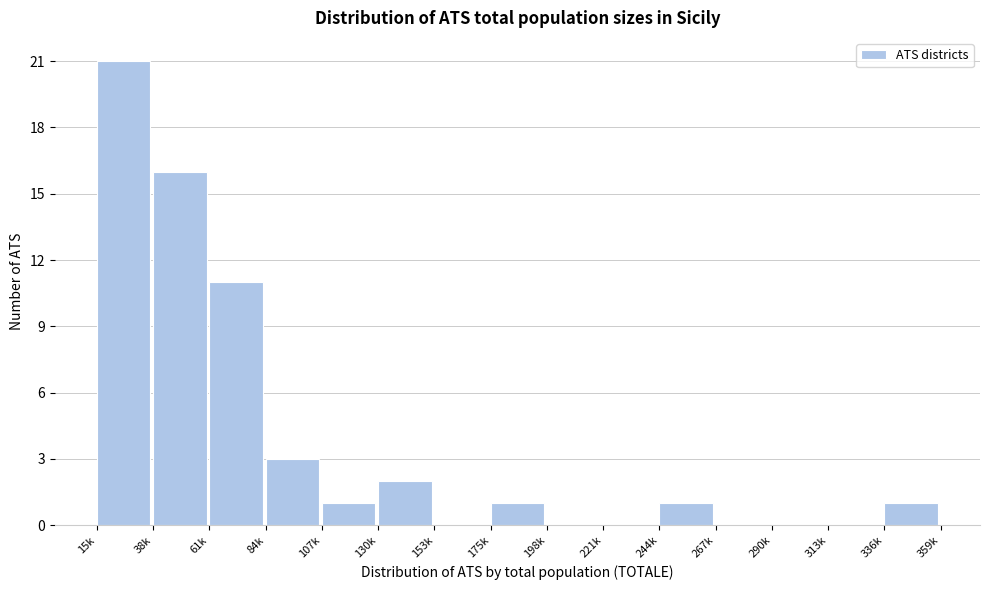

Reading left to right, list all the values displayed in this chart.

15k=21	38k=16	61k=11	84k=3	107k=1	130k=2	153k=0	175k=1	198k=0	221k=0	244k=1	267k=0	290k=0	313k=0	336k=1